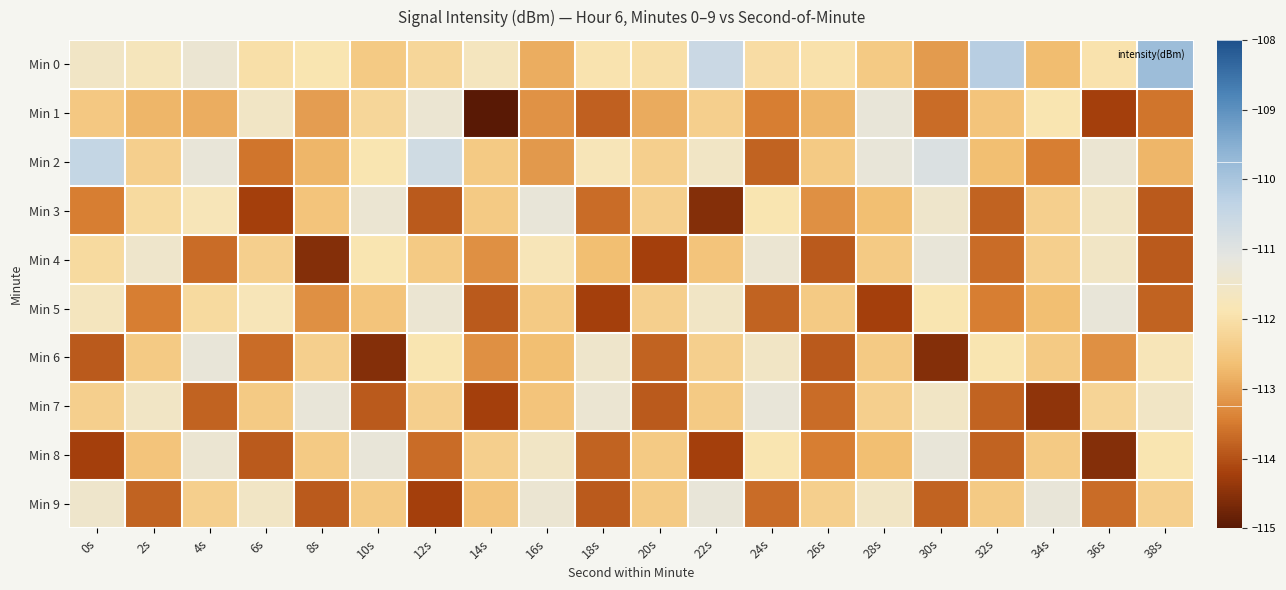

At 4s, list the series in order from largest to smallest.

Min 2, Min 6, Min 0, Min 8, Min 3, Min 5, Min 9, Min 1, Min 4, Min 7